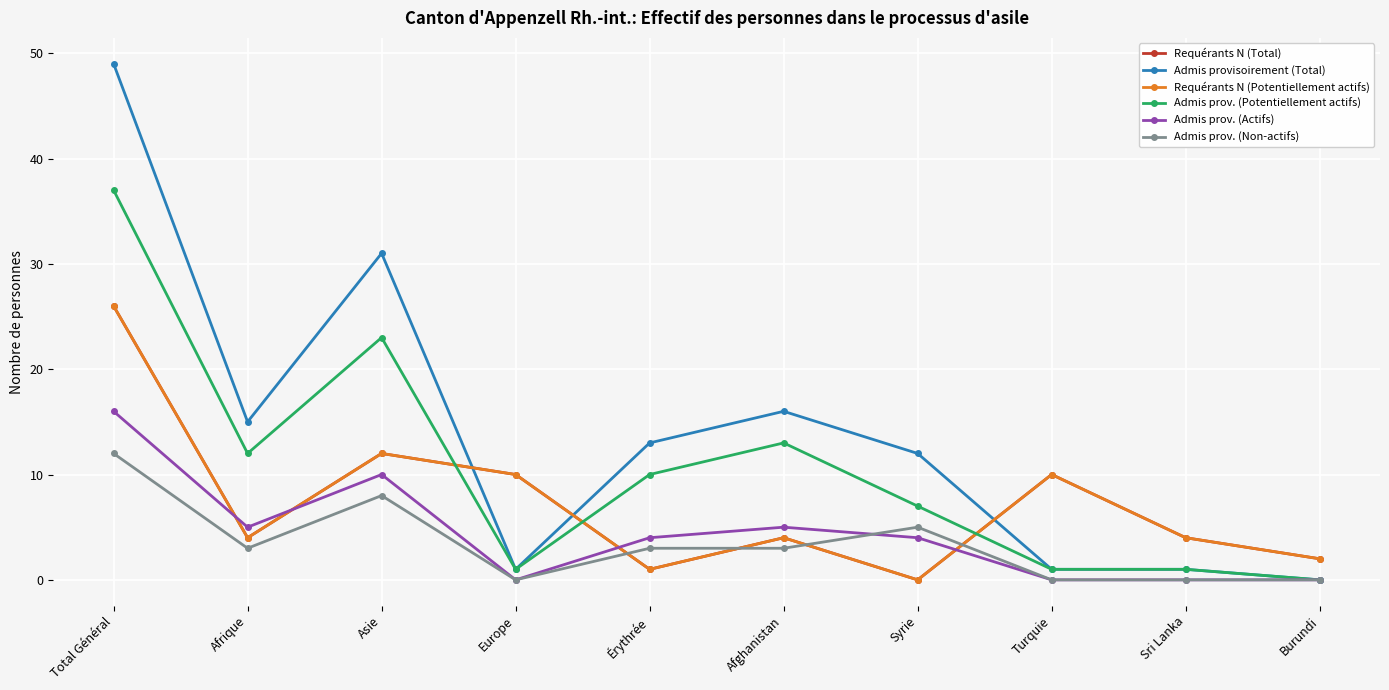

True or false: Admis prov. (Potentiellement actifs) has a value of 0 at Burundi.

True